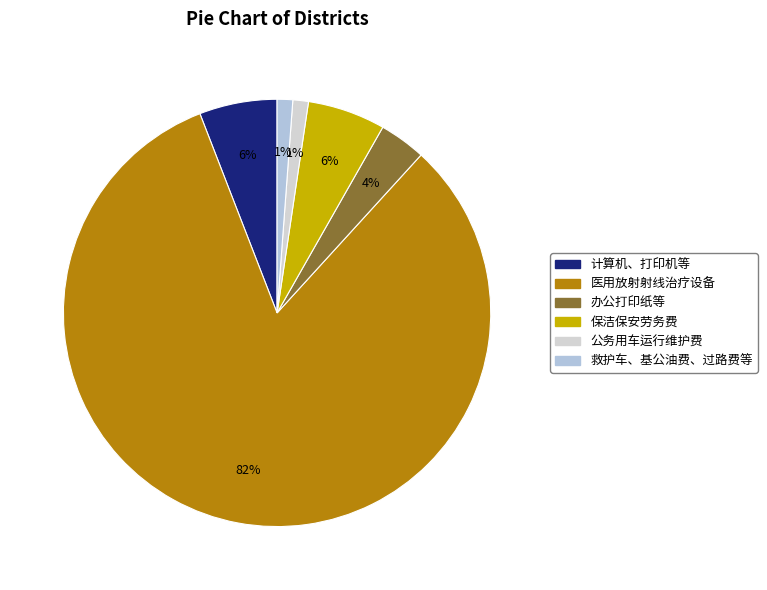

To the nearest percent, what is the difference between the largest and smallest slice percentages?

81%